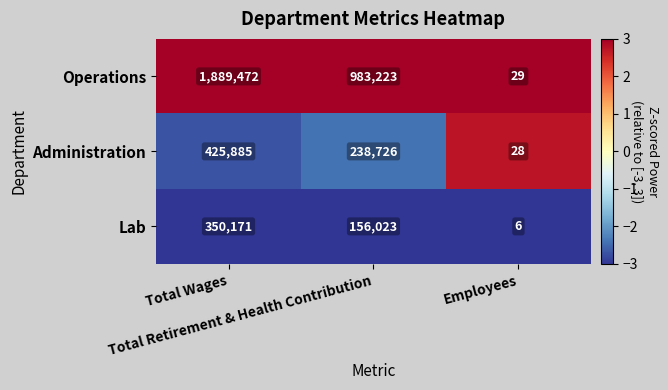

Rank the series by their maximum value, from lowest to highest.

Lab, Administration, Operations